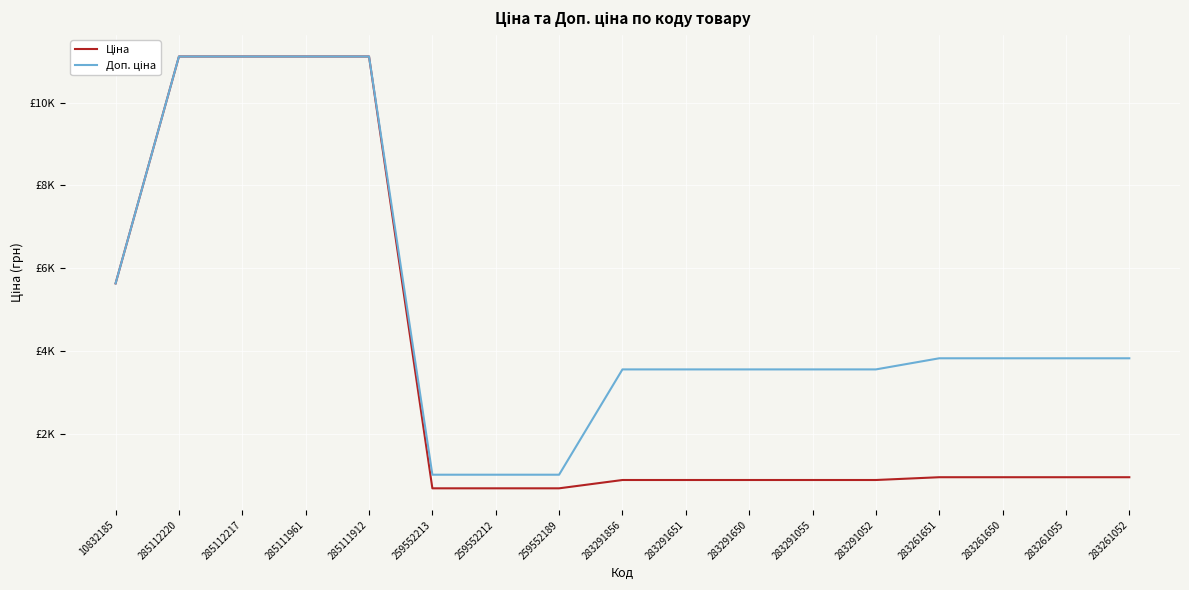

At which category is the sum across all series the highest?

285112220